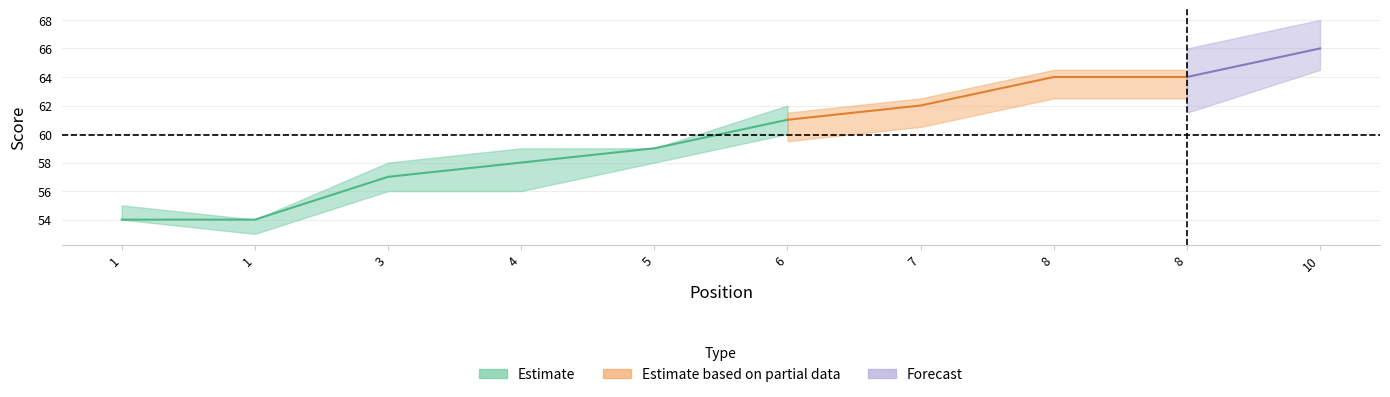

Which category has the lowest value across all series?

1